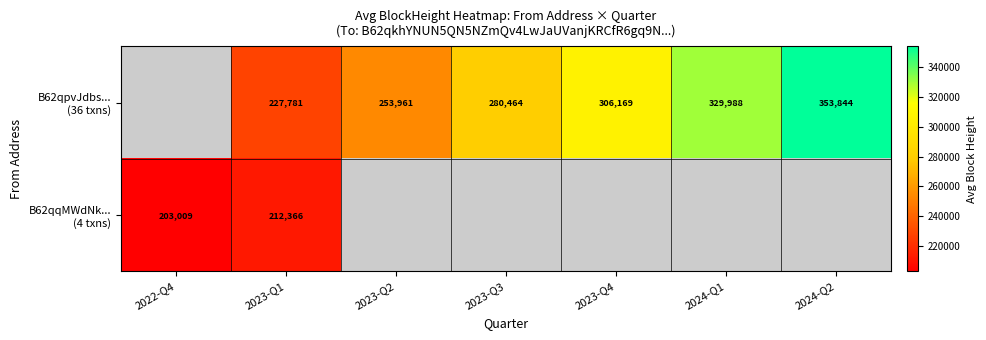

List the series in order of their peak value, highest first.

B62qpvJdbs... (36 txns), B62qqMWdNk... (4 txns)